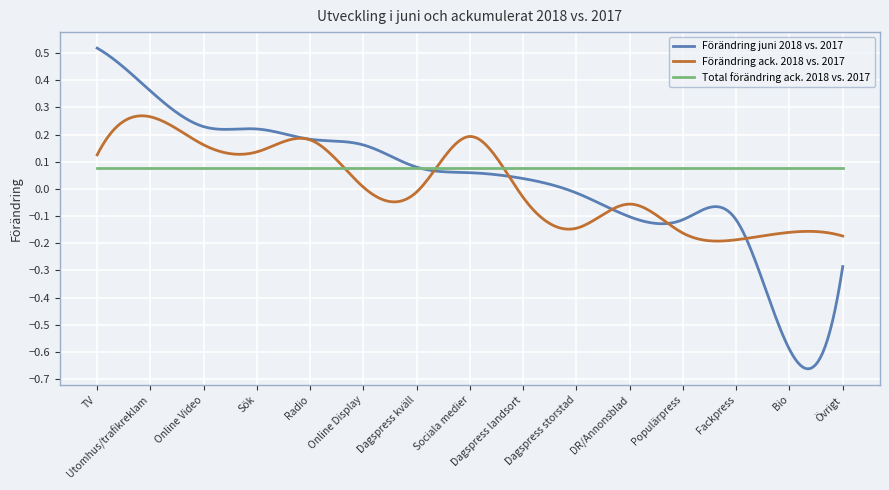

Rank the series by their maximum value, from lowest to highest.

Total förändring ack. 2018 vs. 2017, Förändring ack. 2018 vs. 2017, Förändring juni 2018 vs. 2017